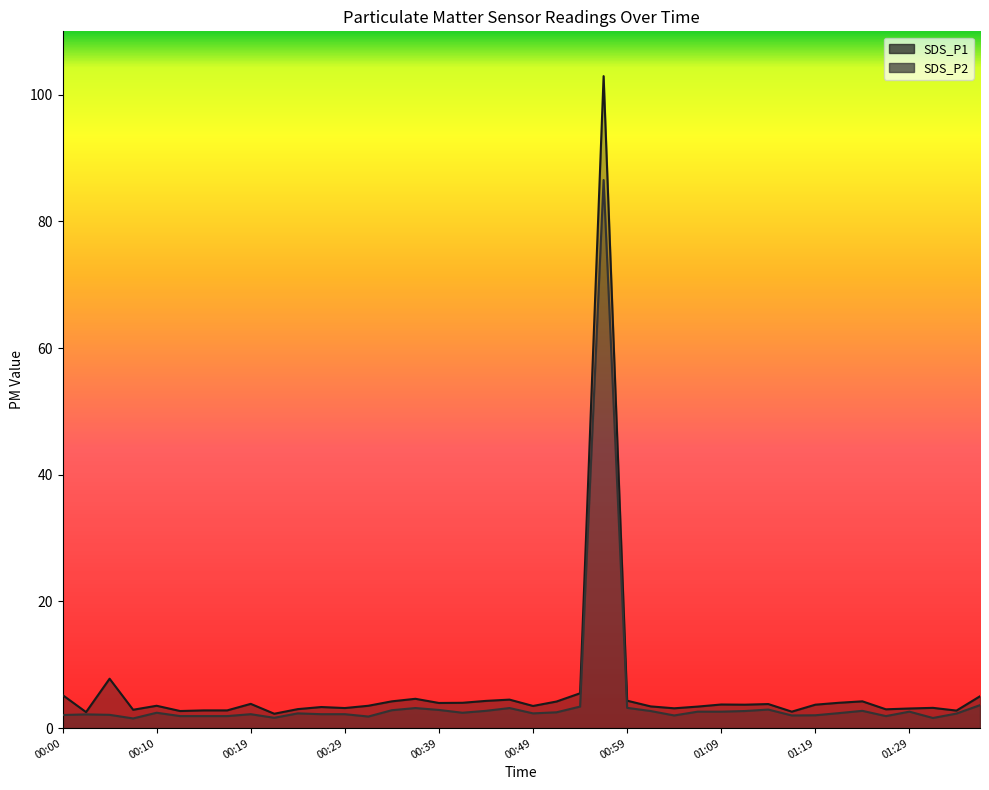

What is the total value across all series at 01:14?

6.7